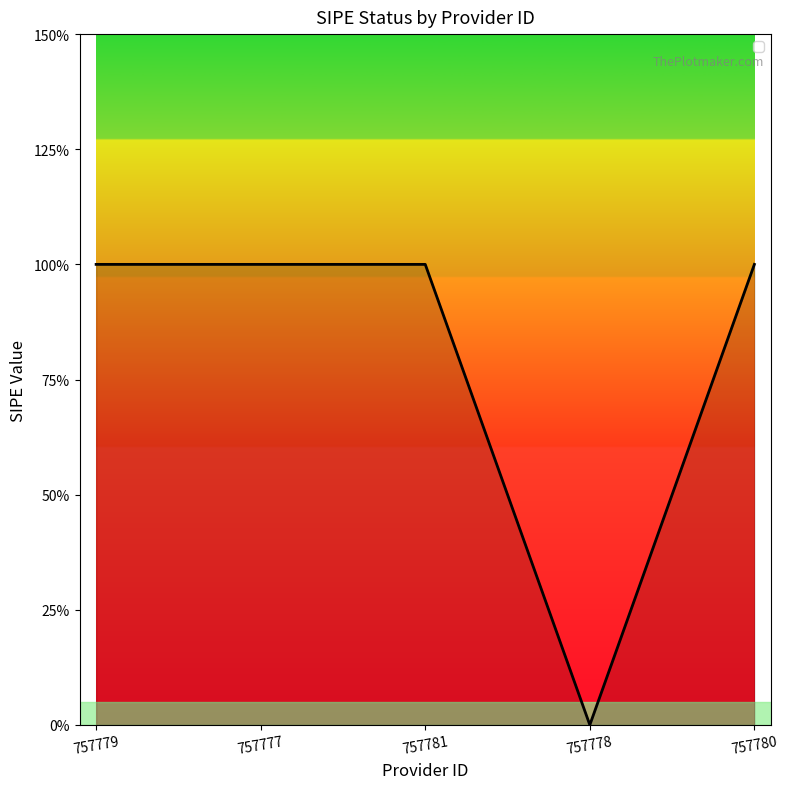

Where is the data nearest to the value 0?

757778